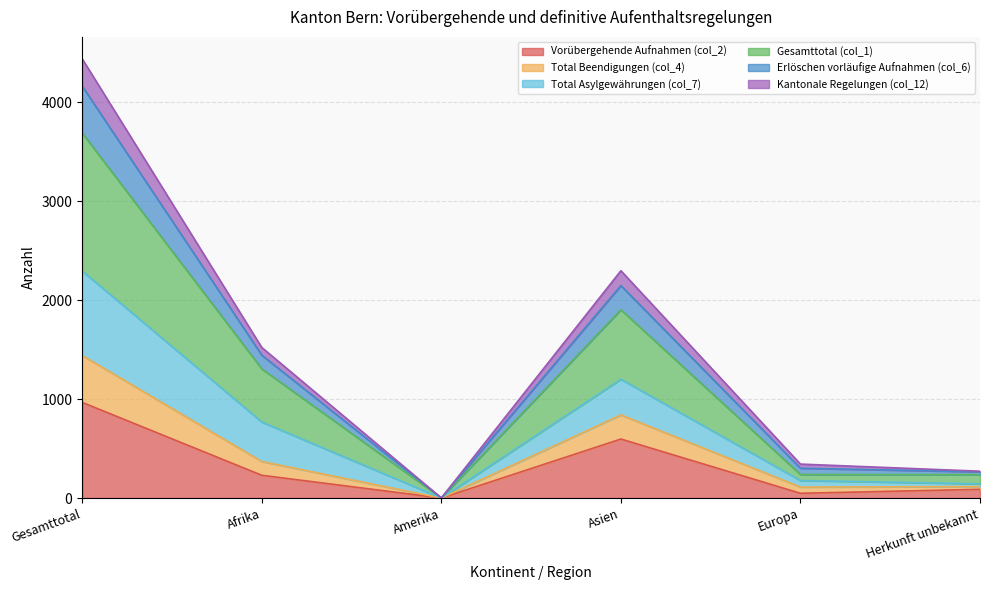

How many data points does each series have?

6